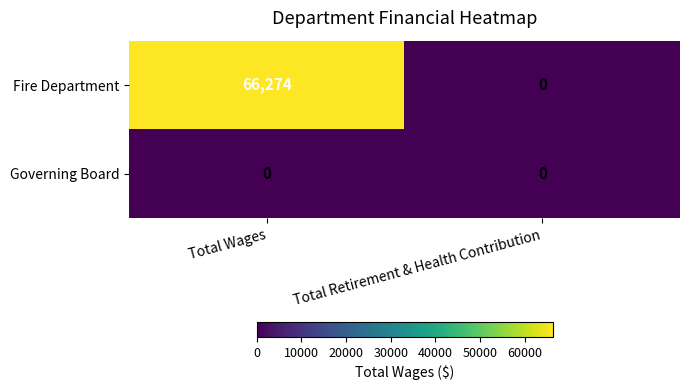

List the series in order of their overall mean, highest first.

Fire Department, Governing Board